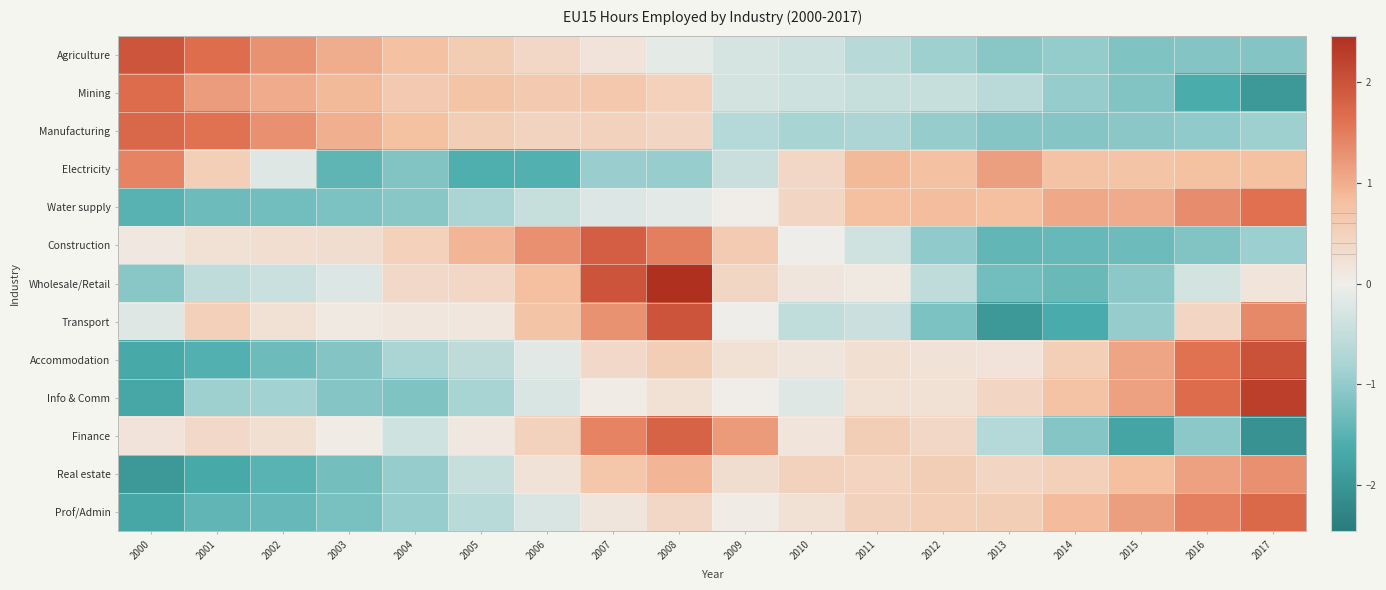

What is the smallest value displayed?

-2.1